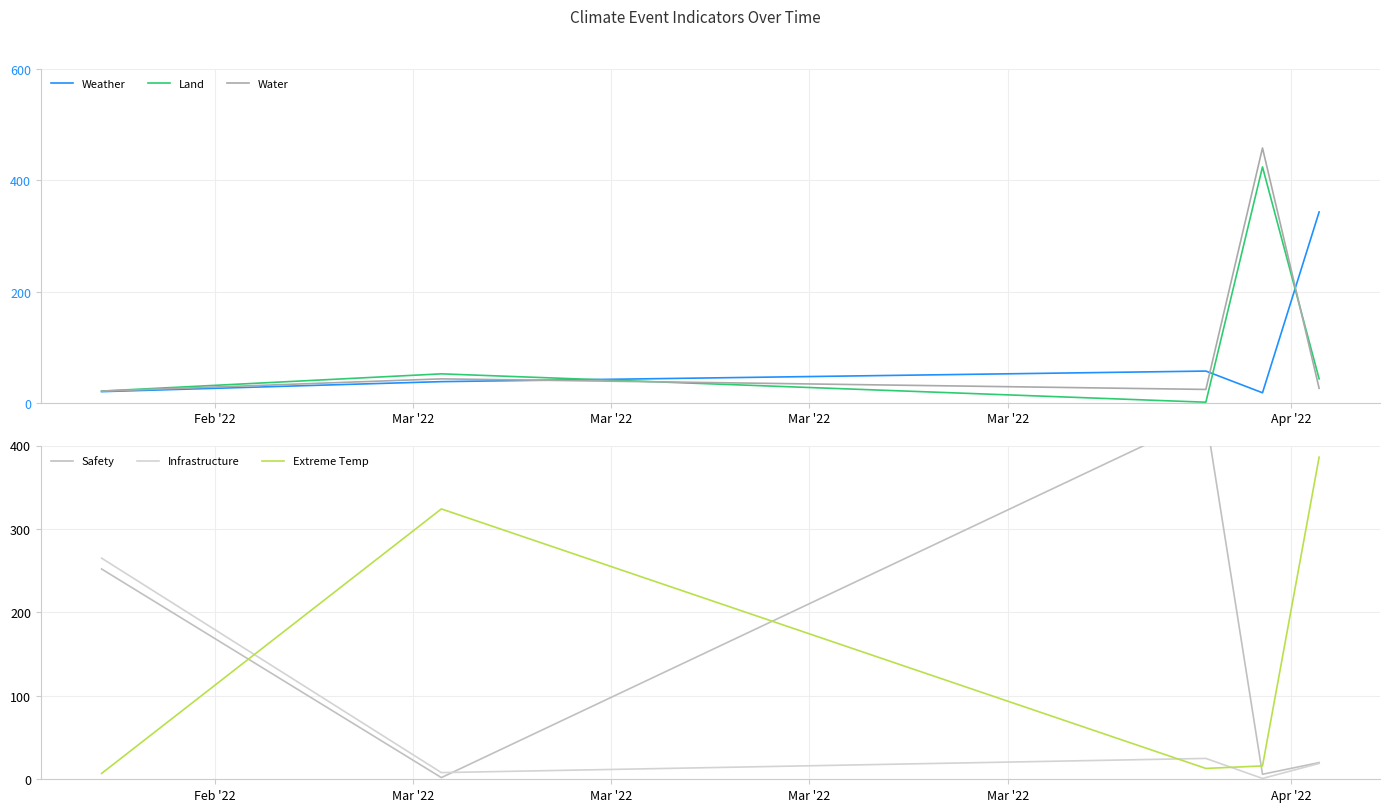

What is the minimum value for Weather?

18